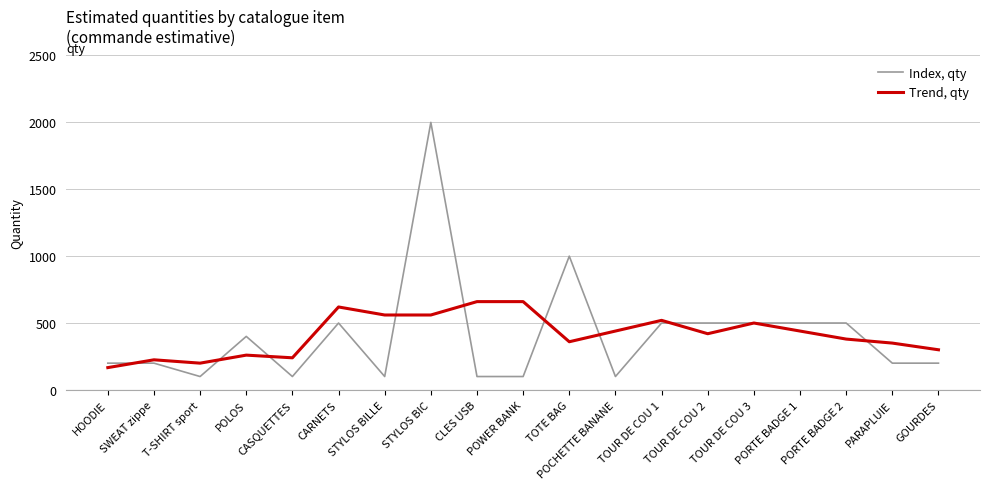

Rank the series by their maximum value, from lowest to highest.

Trend, qty, Index, qty